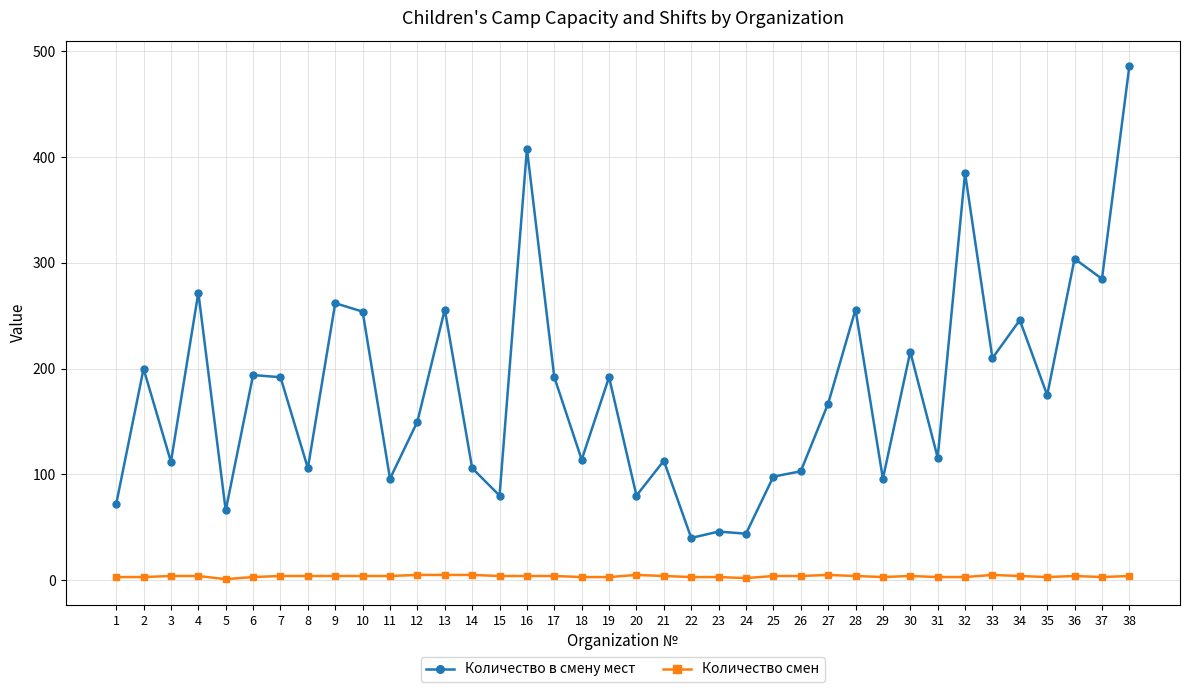

True or false: Количество в смену мест and Количество смен intersect in this chart.

False